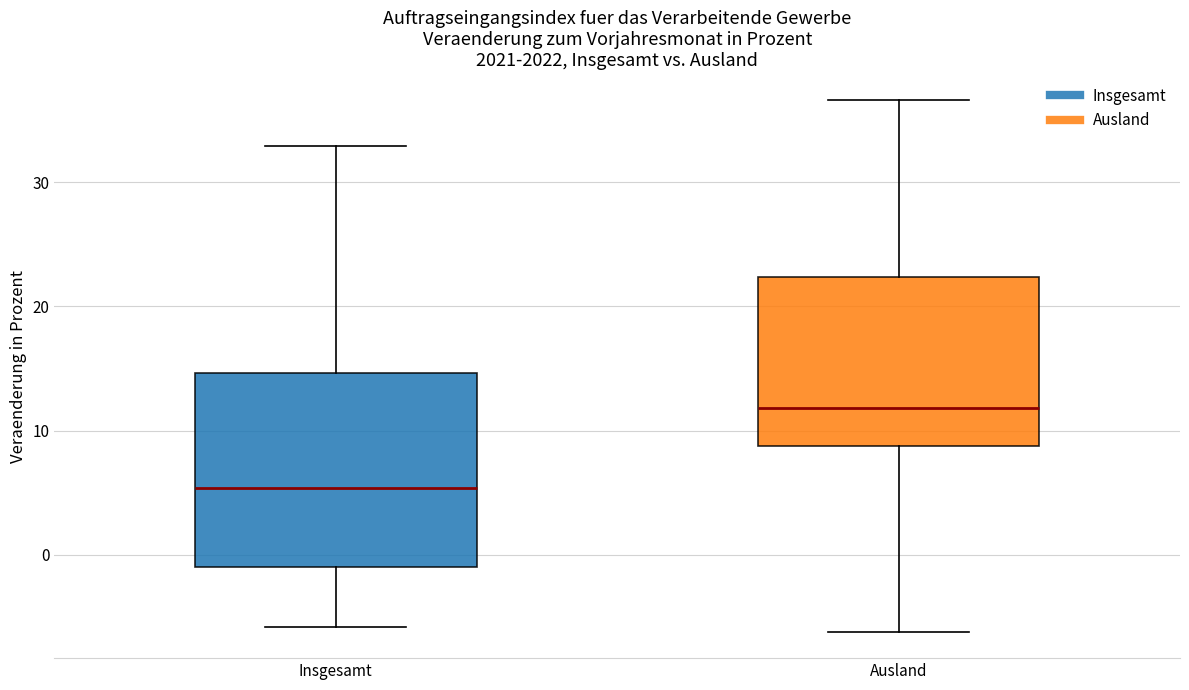

Where does the median line of the box for Insgesamt sit on the y-axis? The values are not printed on the chart, so give them approximately, as read against the axis.

5